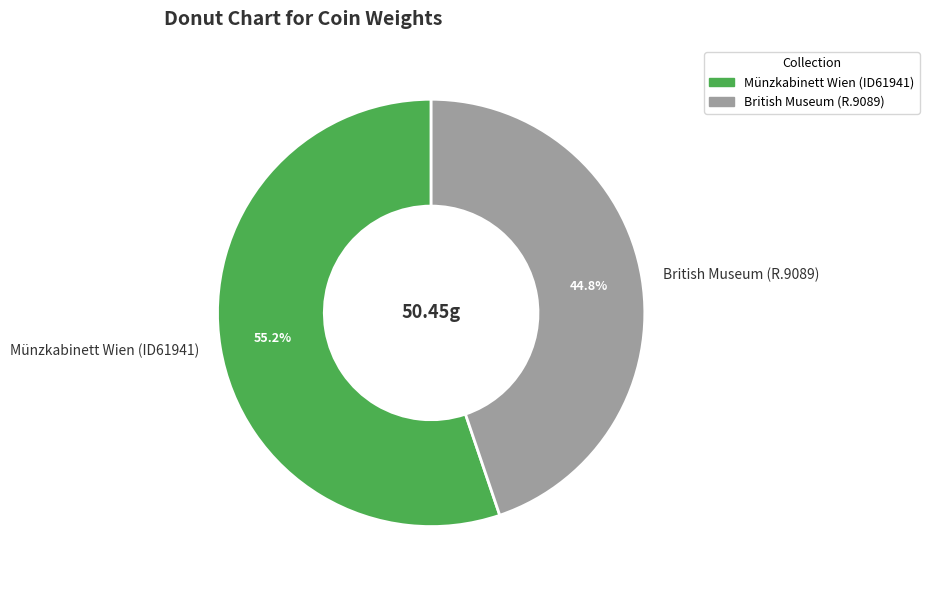

True or false: British Museum (R.9089) accounts for 45% of the total.

True